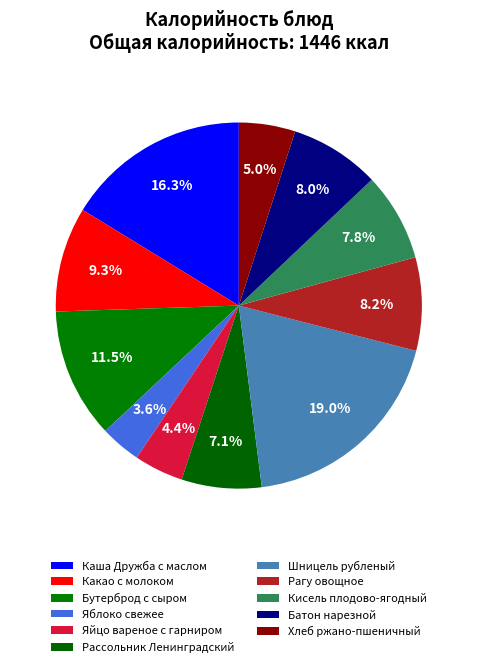

Approximately how many times larger is the value at Яблоко свежее compared to Кисель плодово-ягодный?

0.5